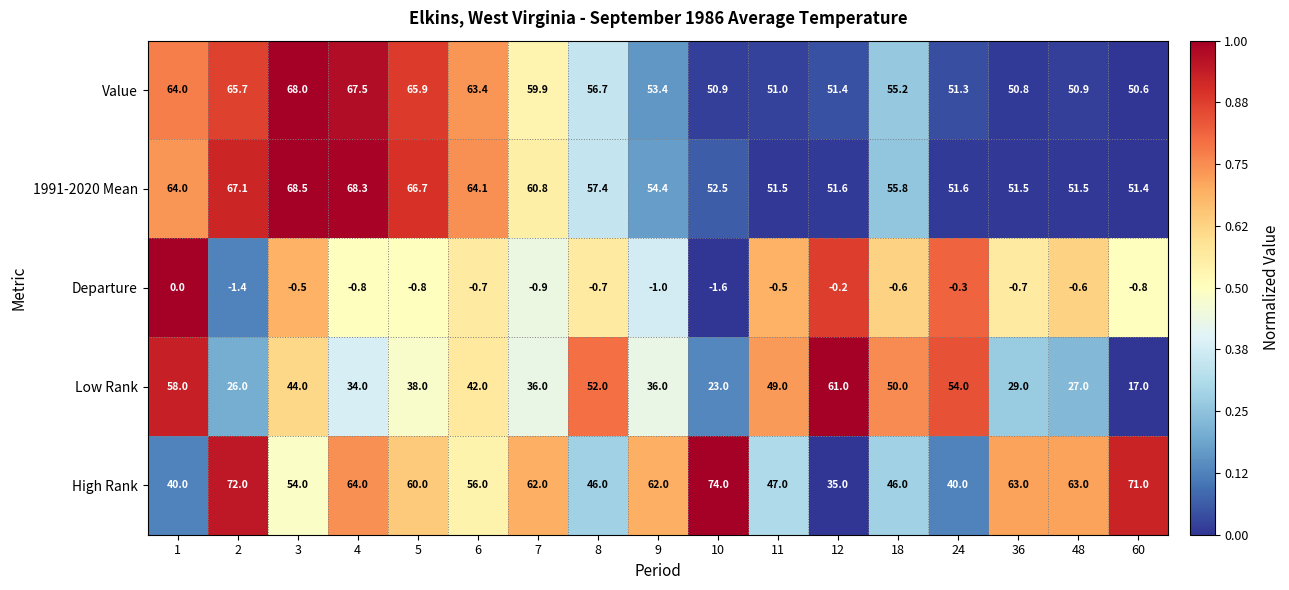

At which category is the sum across all series the highest?

3